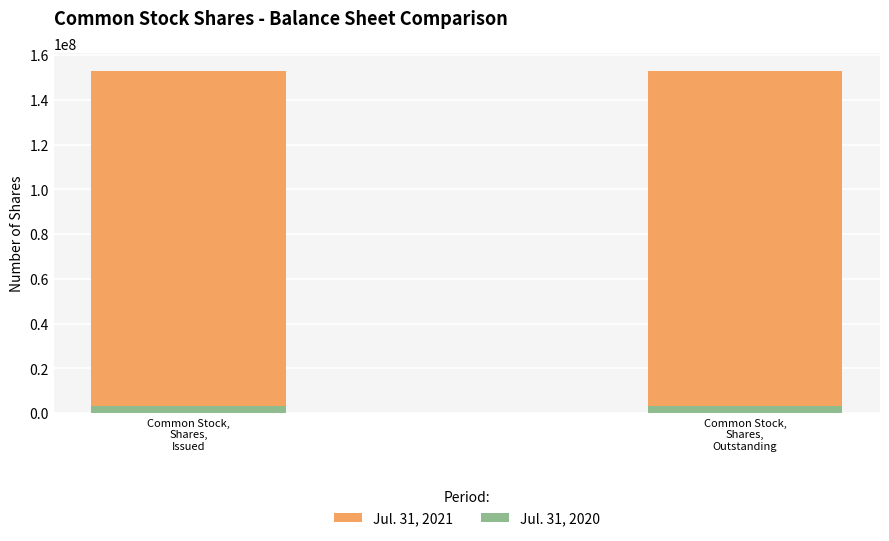

Count the number of data series in this chart.

2